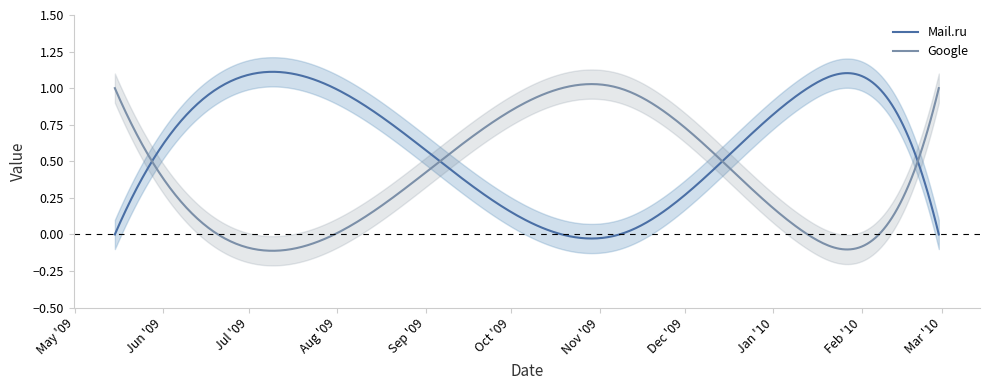

How many lines are shown in the chart?

2